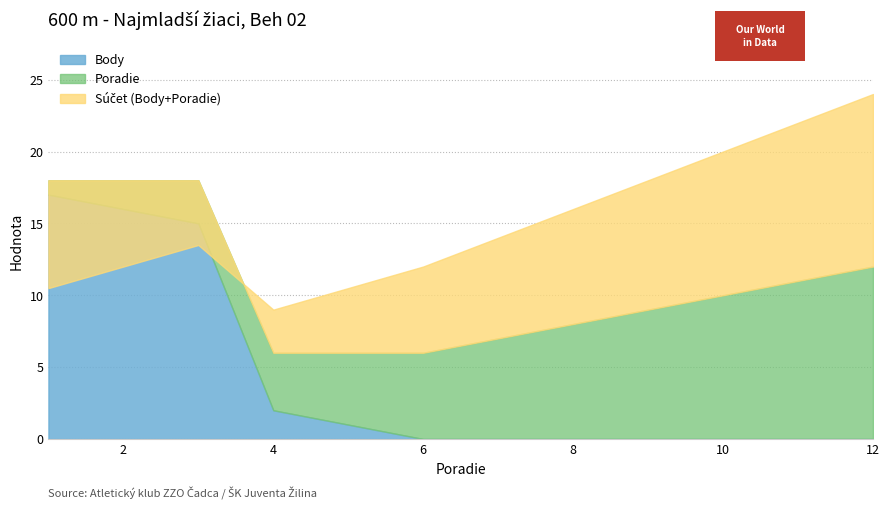

True or false: Body has more than 1 interior local peaks.

False